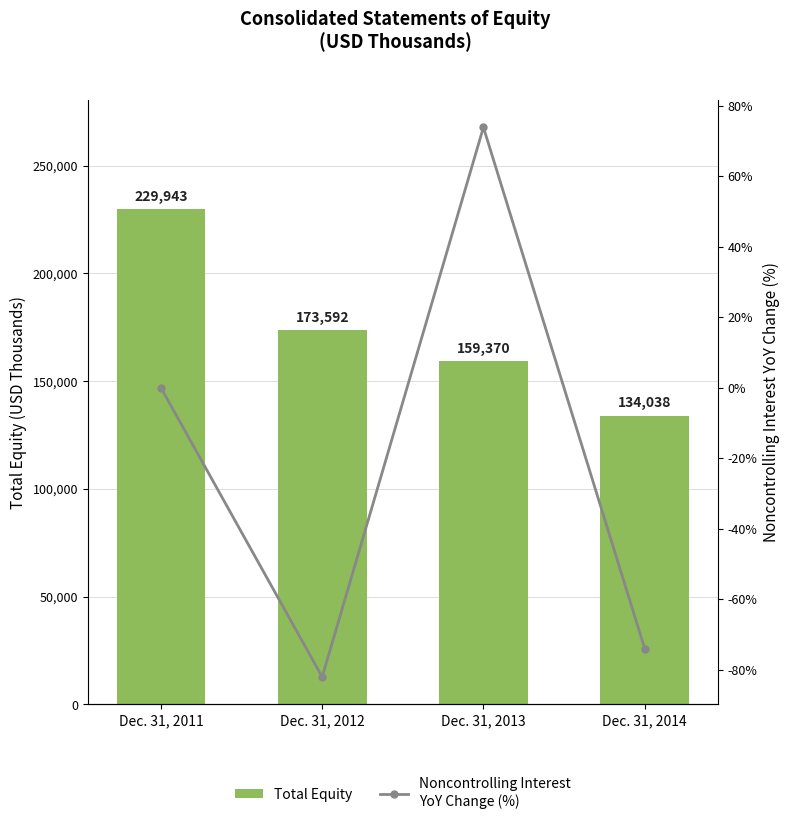

Reading right to left, extract all data points from this chart.

Total Equity: Dec. 31, 2014=134038.0	Dec. 31, 2013=159370.0	Dec. 31, 2012=173592.0	Dec. 31, 2011=229943.0
Noncontrolling Interest
YoY Change (%): Dec. 31, 2014=-74.0	Dec. 31, 2013=73.9	Dec. 31, 2012=-82.0	Dec. 31, 2011=0.0